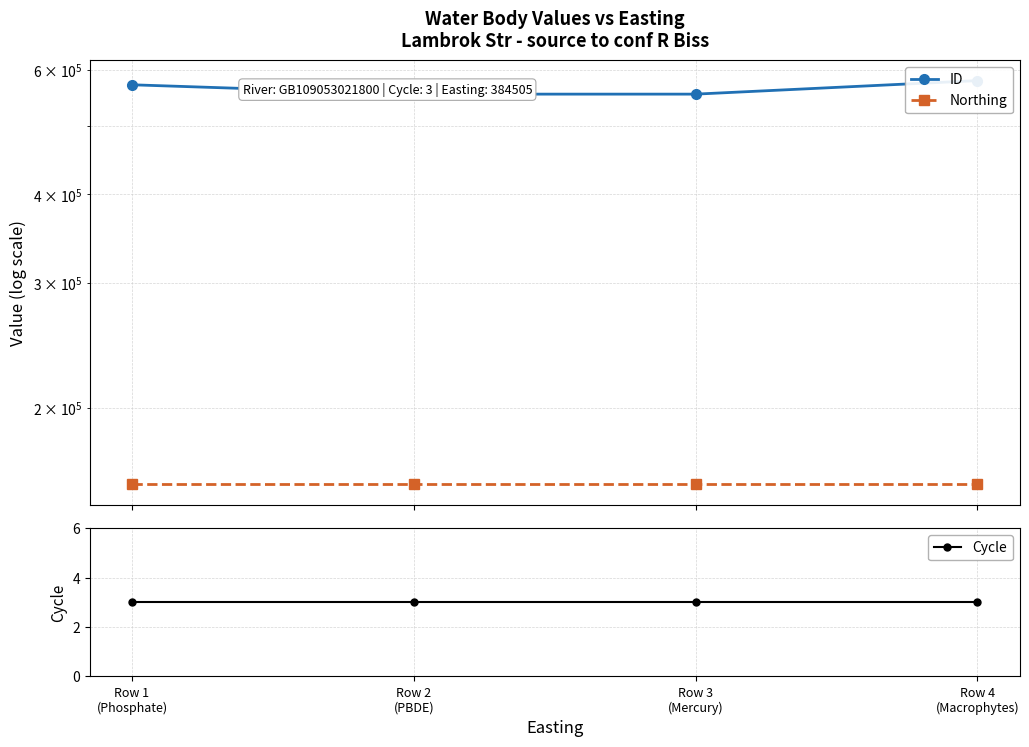

What is the sum of all Northing values?

623288